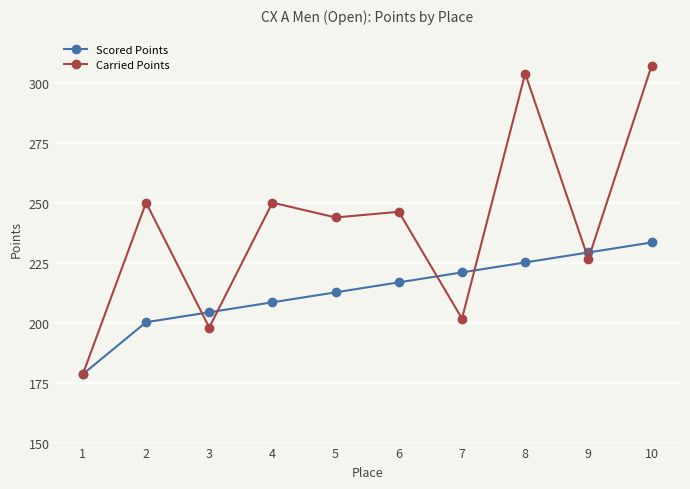

Reading right to left, extract all data points from this chart.

Scored Points: 233.4	229.2	225.1	220.9	216.8	212.6	208.5	204.3	200.2	178.5
Carried Points: 307.0	226.5	303.8	201.7	246.2	243.8	250.0	197.9	250.0	178.5